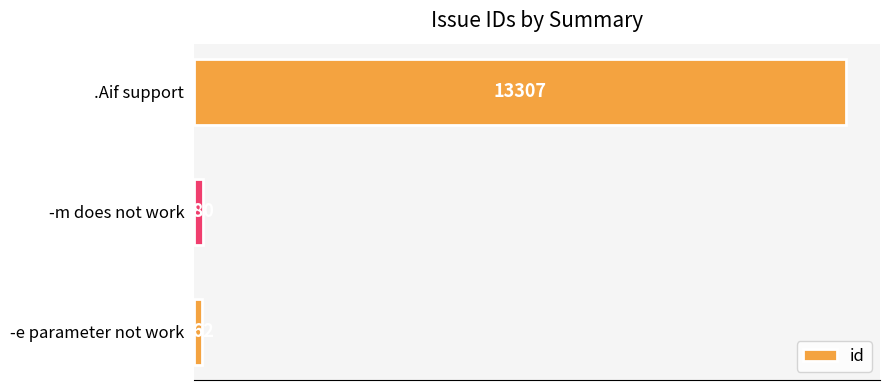

Reading bottom to top, extract all data points from this chart.

-e parameter not work=162	-m does not work=180	.Aif support=13307